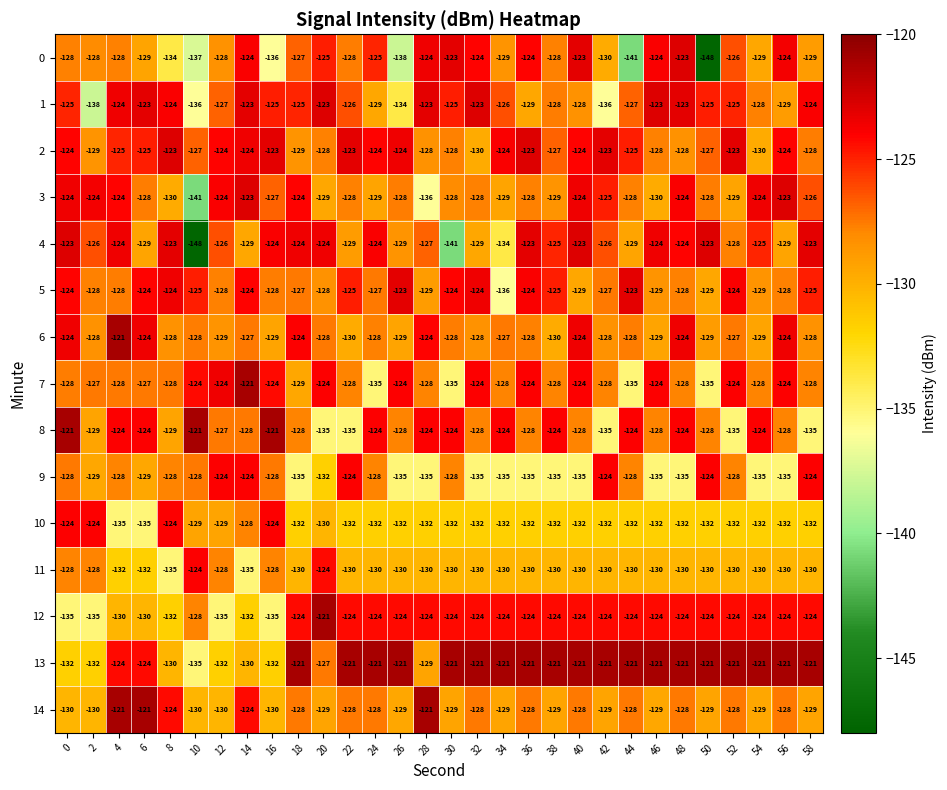

True or false: 14 has a value of -130 at 0.

True